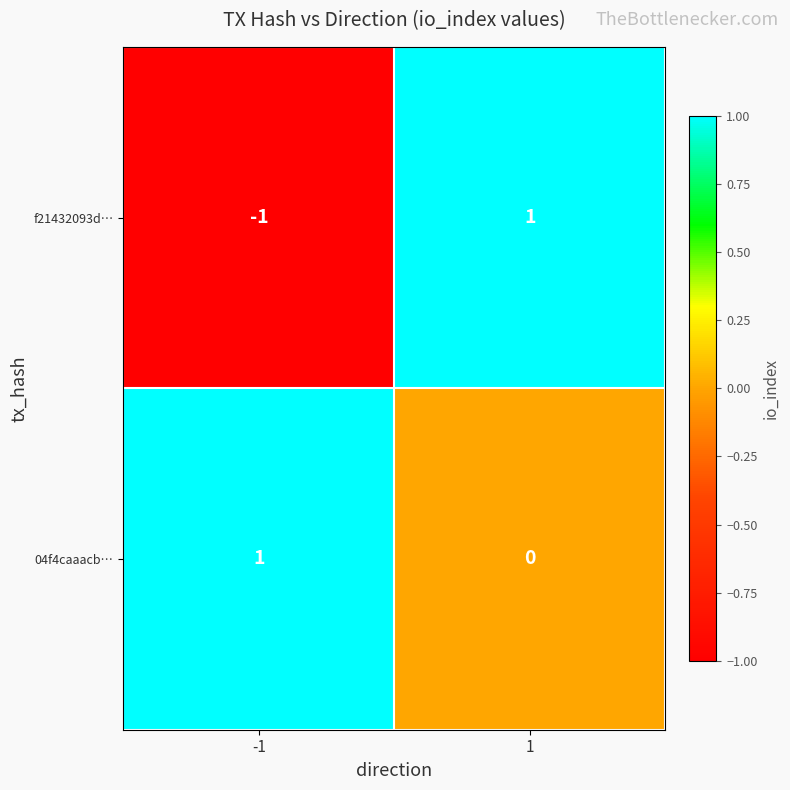

The value of 04f4caaacb… at -1 is 1. True or false?

True